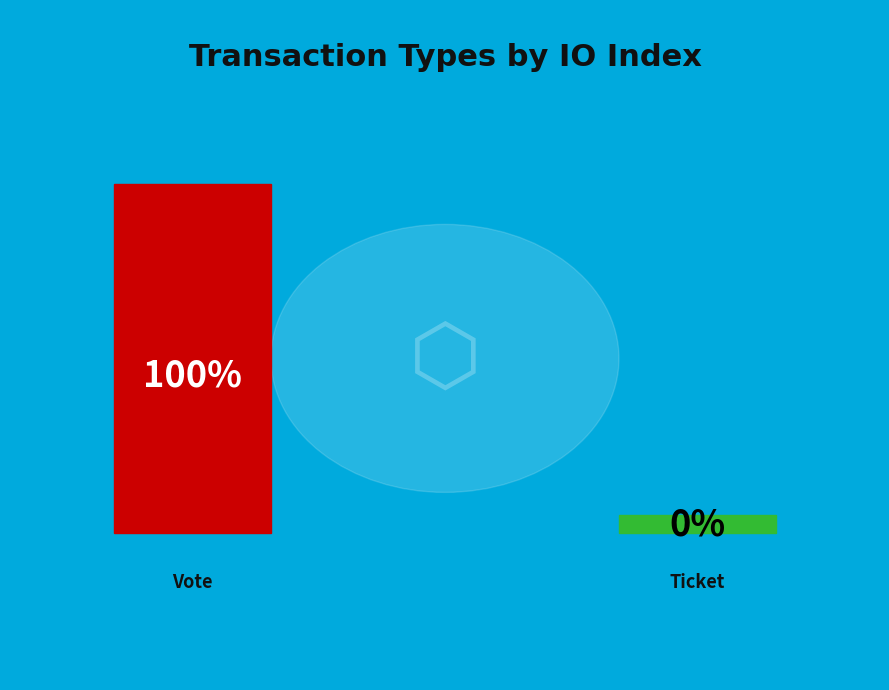

How many segments does this pie chart have?

2